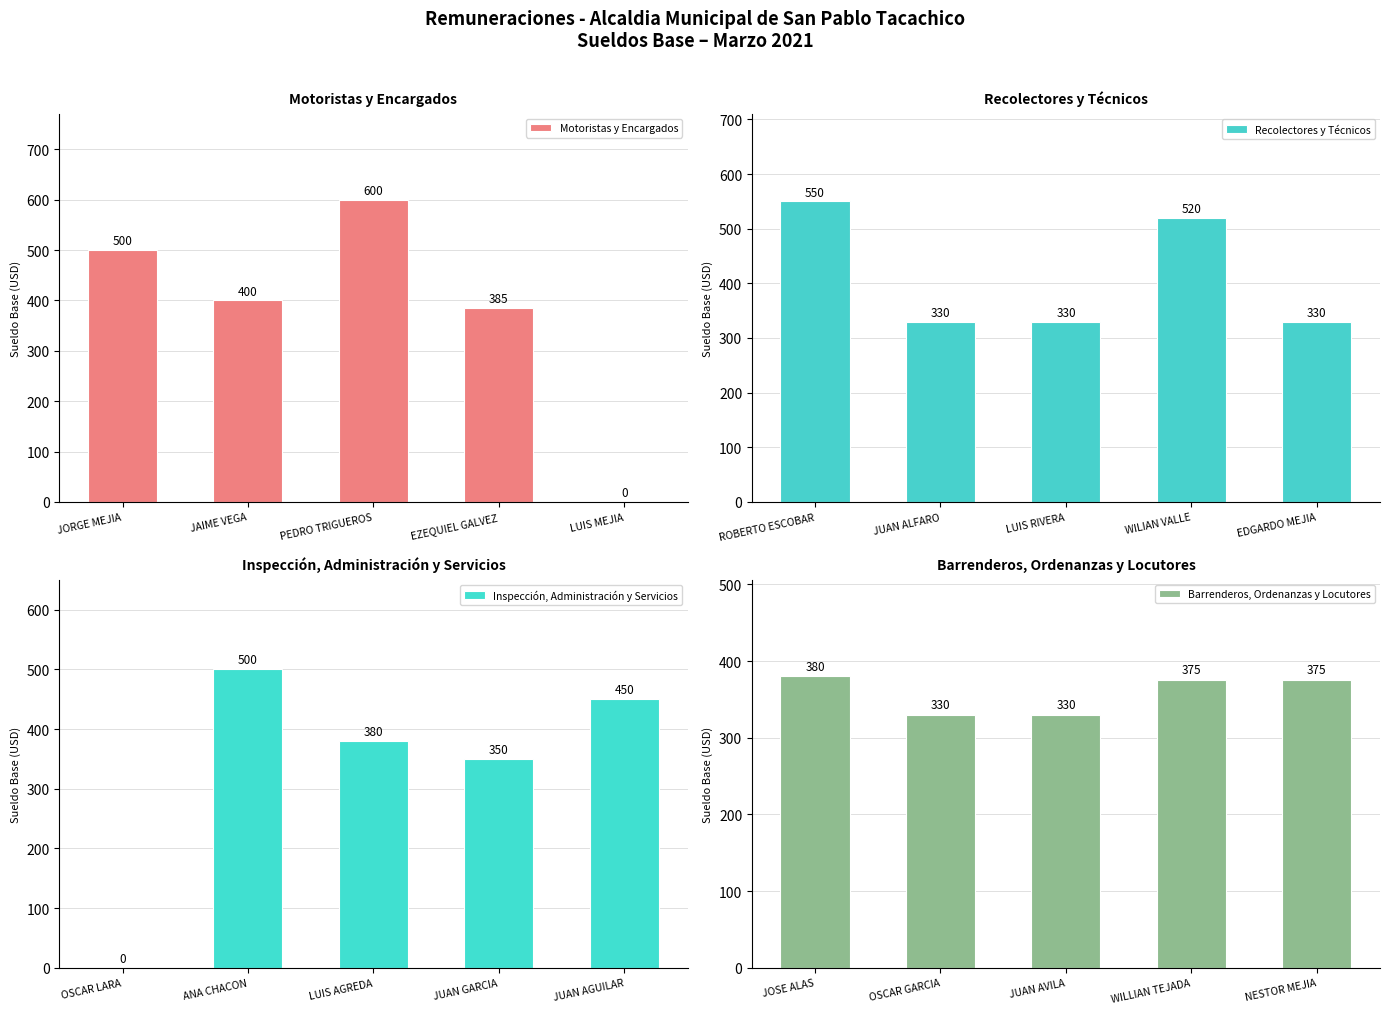

At which label is Motoristas y Encargados closest to 300?

EZEQUIEL GALVEZ